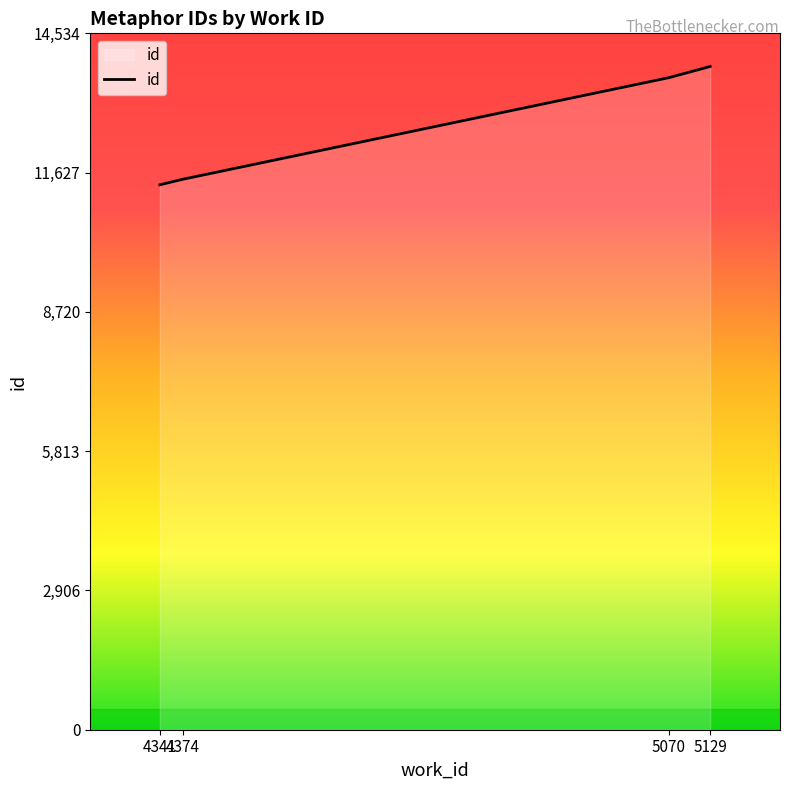

True or false: the data has more than 2 interior local peaks.

False